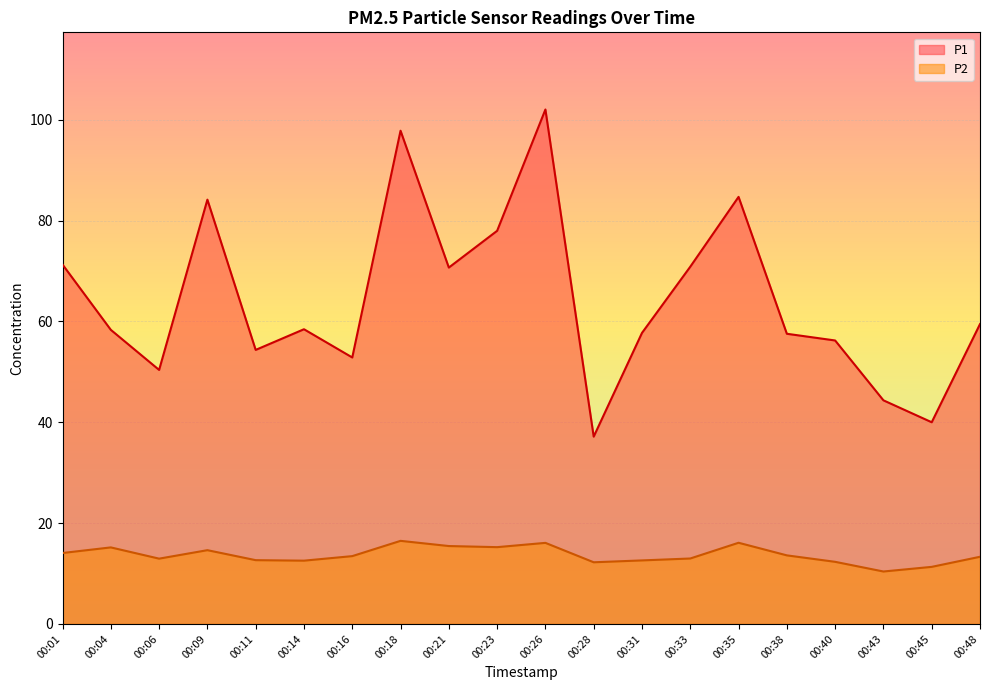

How many lines are shown in the chart?

2